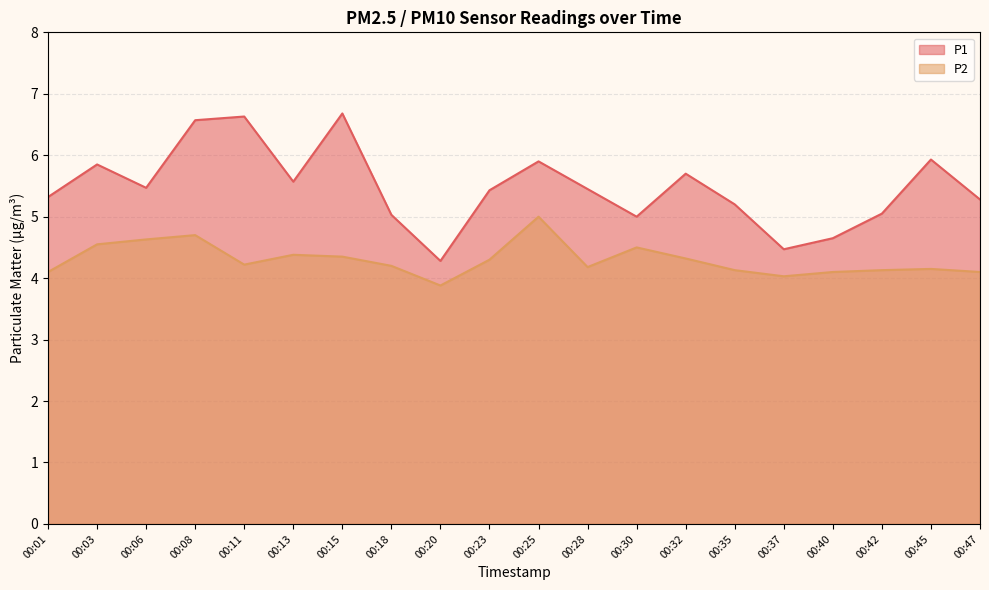

Reading left to right, extract all data points from this chart.

P1: 00:01=5.3	00:03=5.8	00:06=5.5	00:08=6.6	00:11=6.6	00:13=5.6	00:15=6.7	00:18=5.0	00:20=4.3	00:23=5.4	00:25=5.9	00:28=5.5	00:30=5.0	00:32=5.7	00:35=5.2	00:37=4.5	00:40=4.7	00:42=5.0	00:45=5.9	00:47=5.3
P2: 00:01=4.1	00:03=4.5	00:06=4.6	00:08=4.7	00:11=4.2	00:13=4.4	00:15=4.3	00:18=4.2	00:20=3.9	00:23=4.3	00:25=5.0	00:28=4.2	00:30=4.5	00:32=4.3	00:35=4.1	00:37=4.0	00:40=4.1	00:42=4.1	00:45=4.2	00:47=4.1